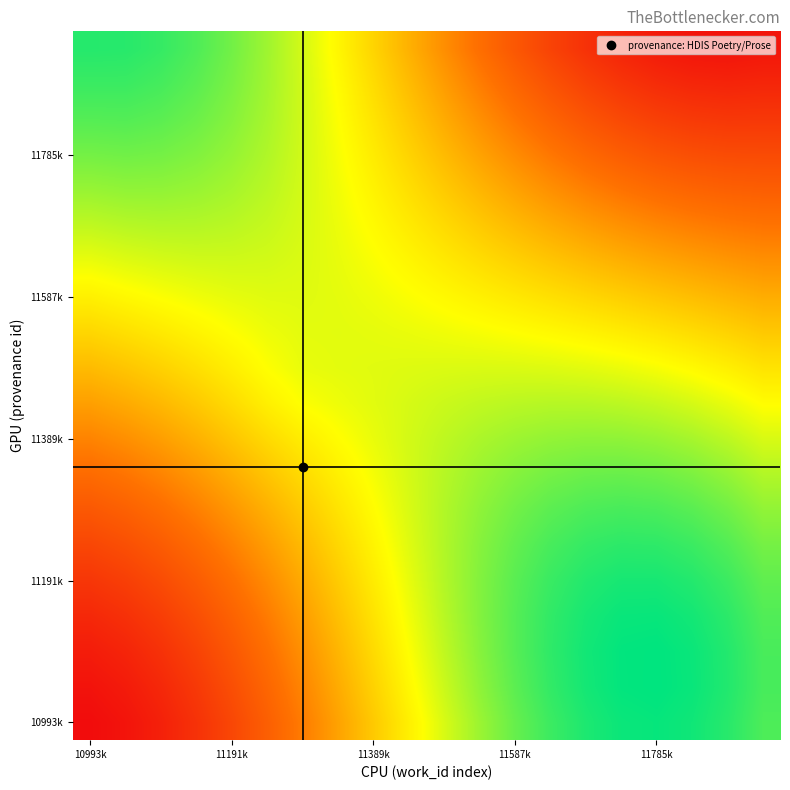

Count the number of categories in the chart.

20